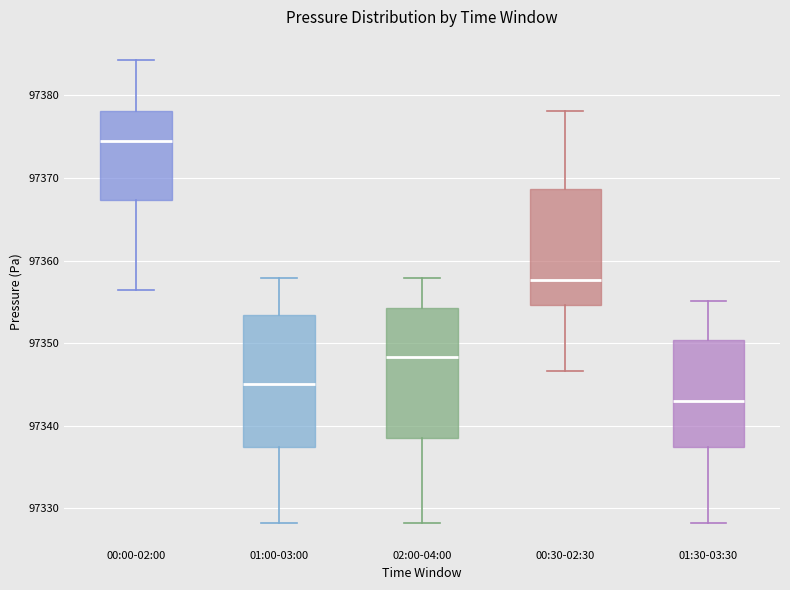

Where does the median line of the box for 00:00-02:00 sit on the y-axis? The values are not printed on the chart, so give them approximately, as read against the axis.

97375